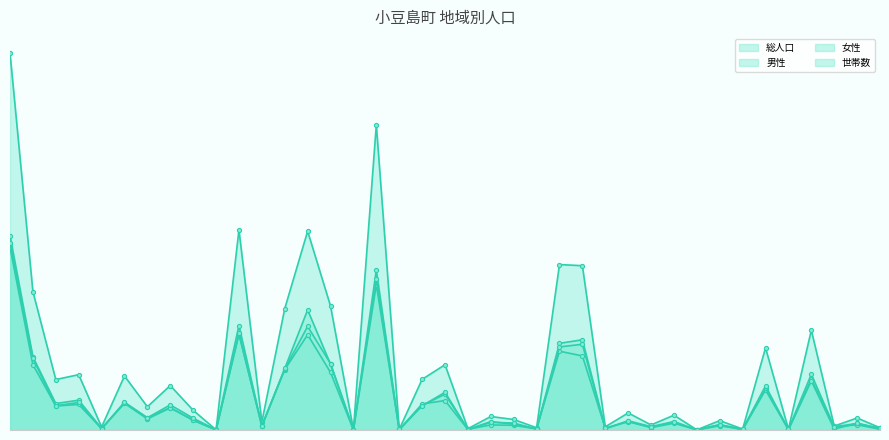

What is the maximum value shown in the chart?

2010